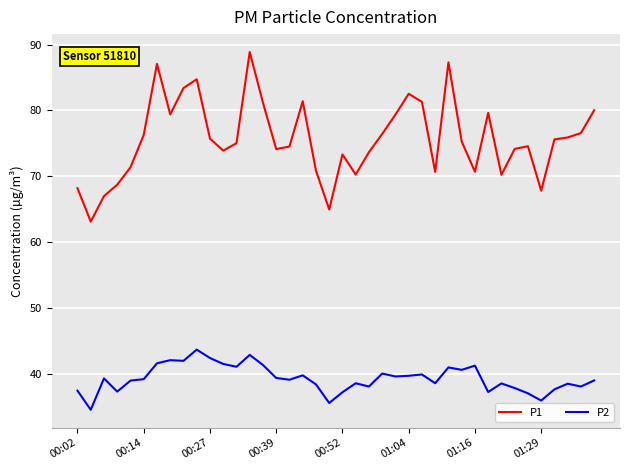

True or false: P2 and P1 cross at least once.

False